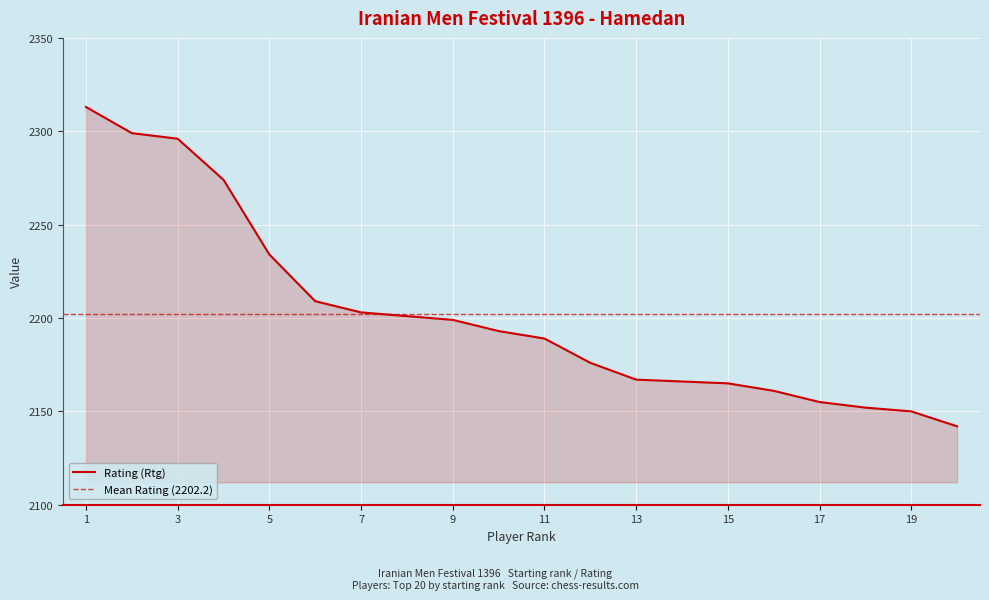

At which label is the value closest to 2227?

5